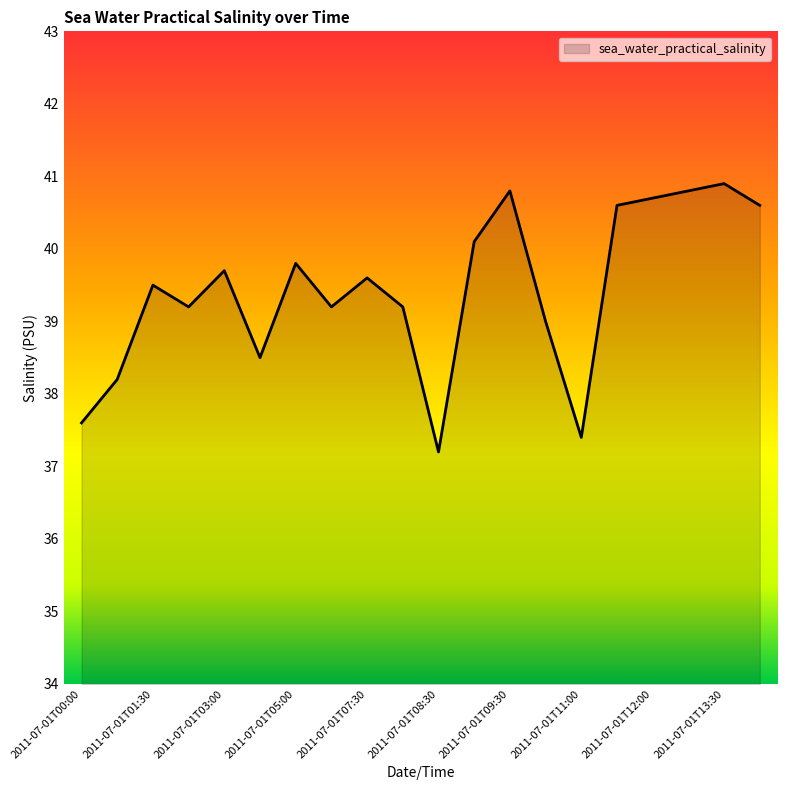

What is the greatest value displayed?

40.9